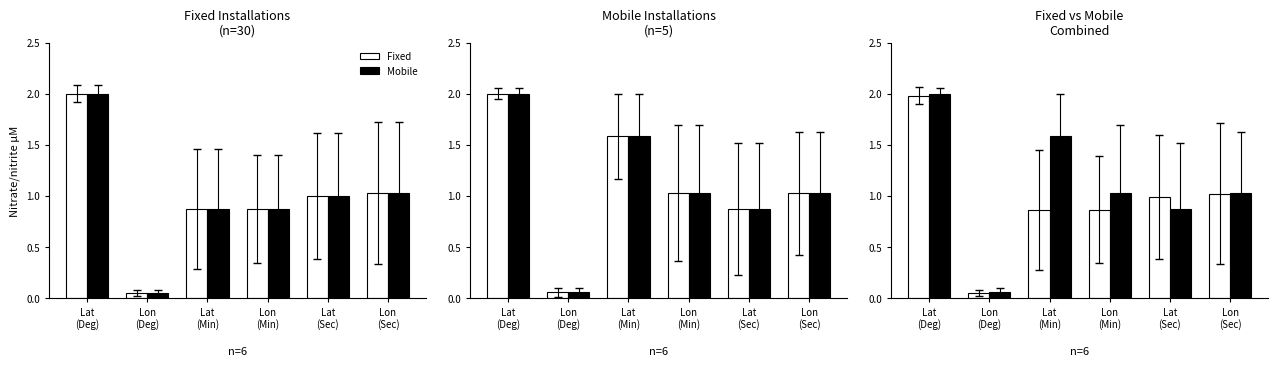

What is the total value across all series at Lat
(Deg)?

4.0